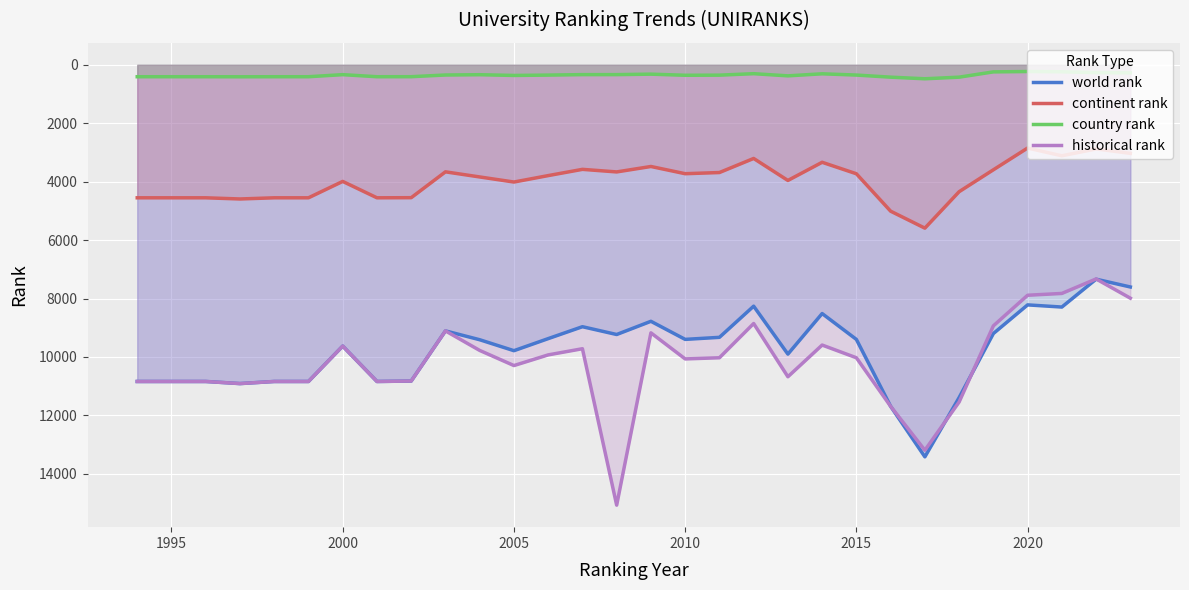

List the series in order of their peak value, highest first.

historical rank, world rank, continent rank, country rank